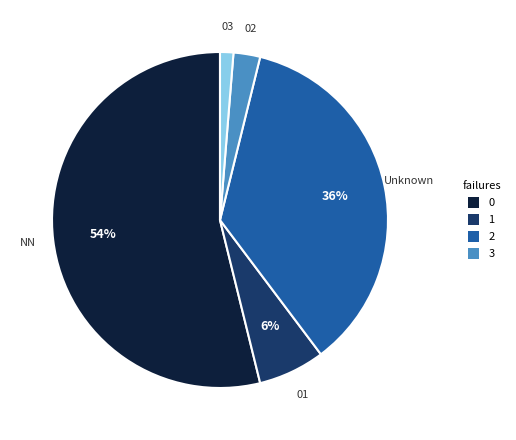

True or false: 02 accounts for 3% of the total.

True